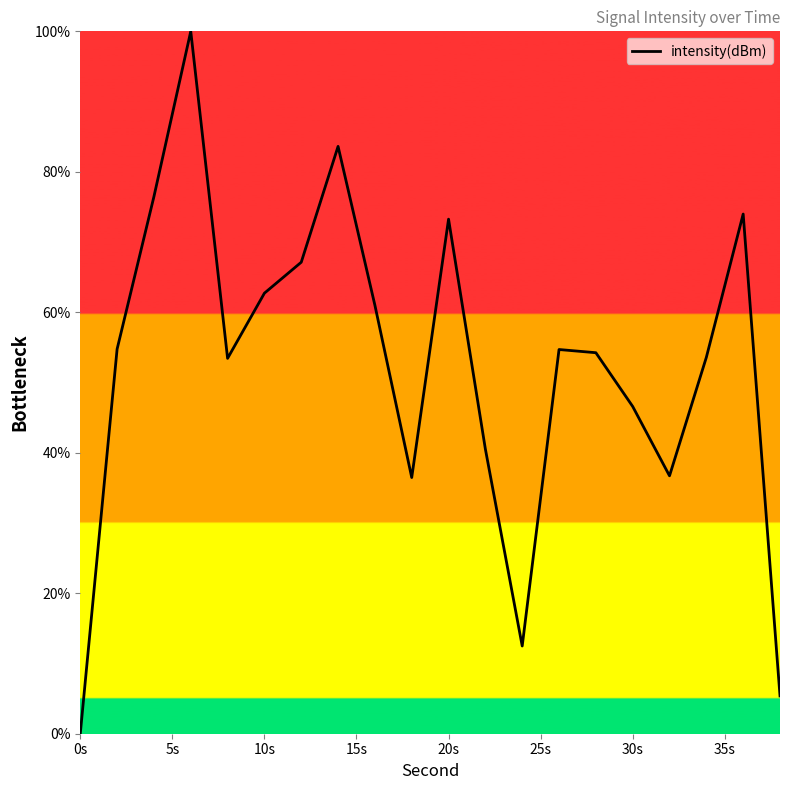

What is the greatest value displayed?

100.0